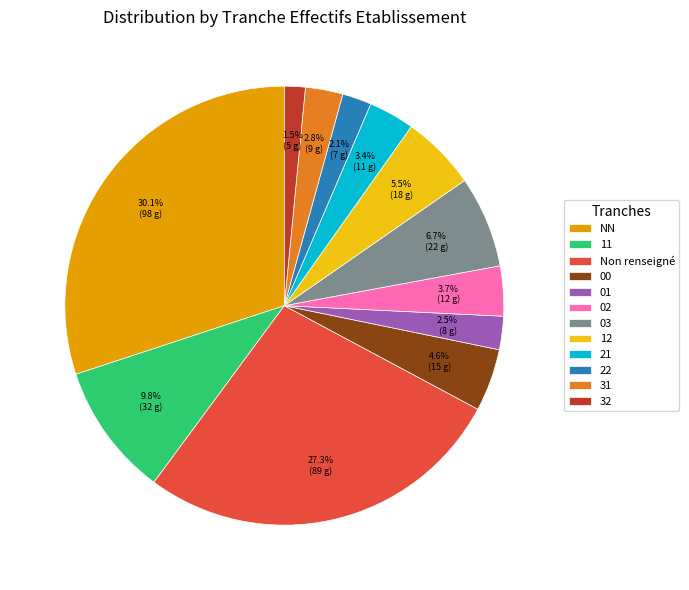

What is the ratio of the value at 12 to the value at 31?

2.0